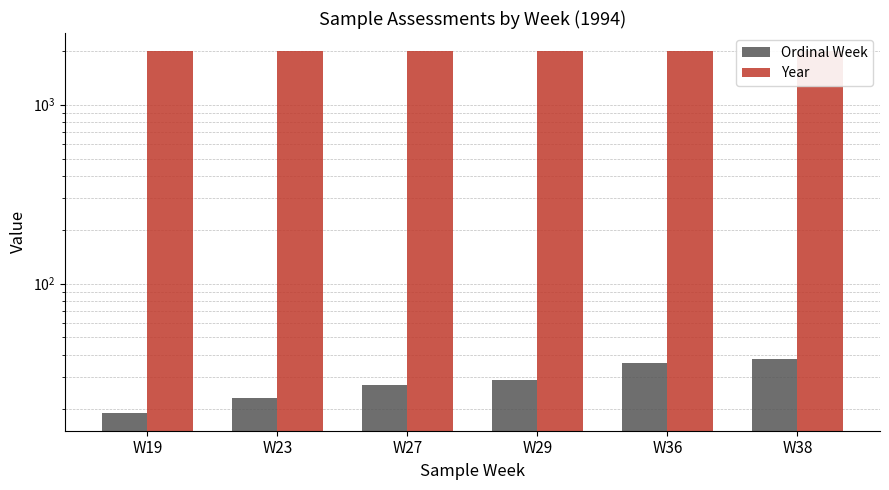

List the series in order of their peak value, highest first.

Year, Ordinal Week